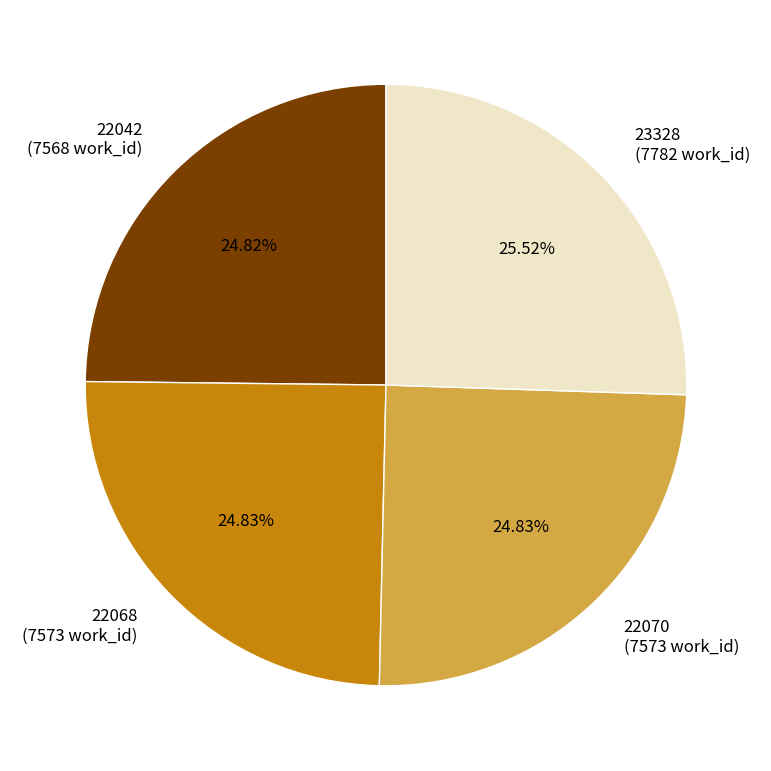

Does any single category account for the majority?

No